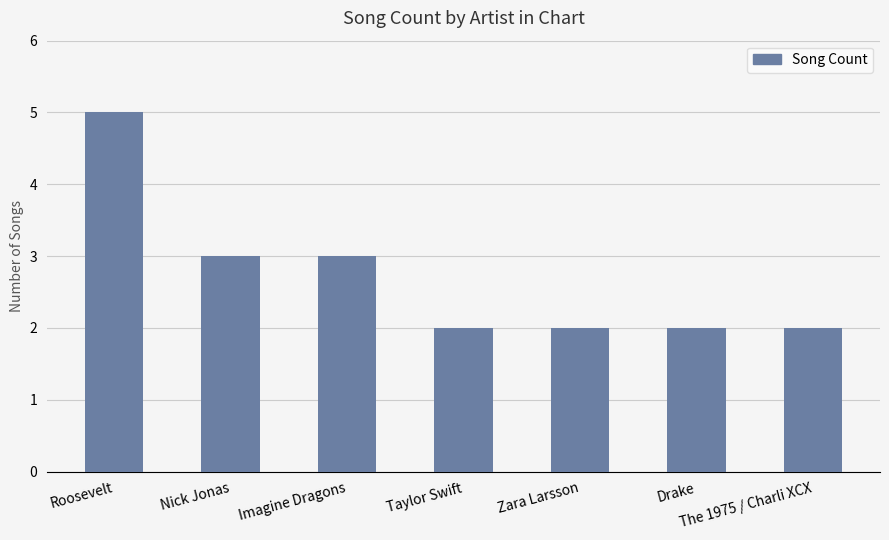

What is the difference between the values at Zara Larsson and Nick Jonas?

1